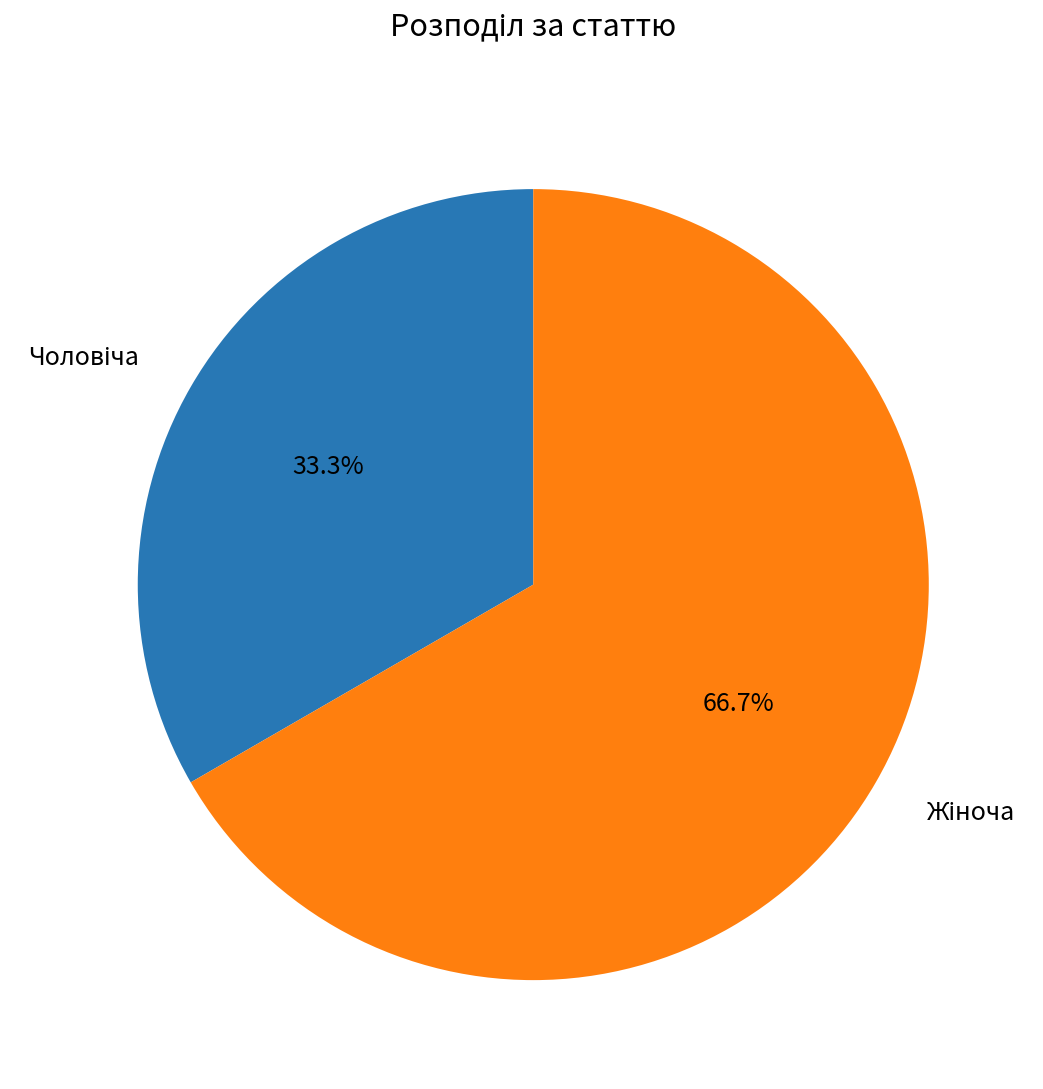

Does any single category account for the majority?

Yes